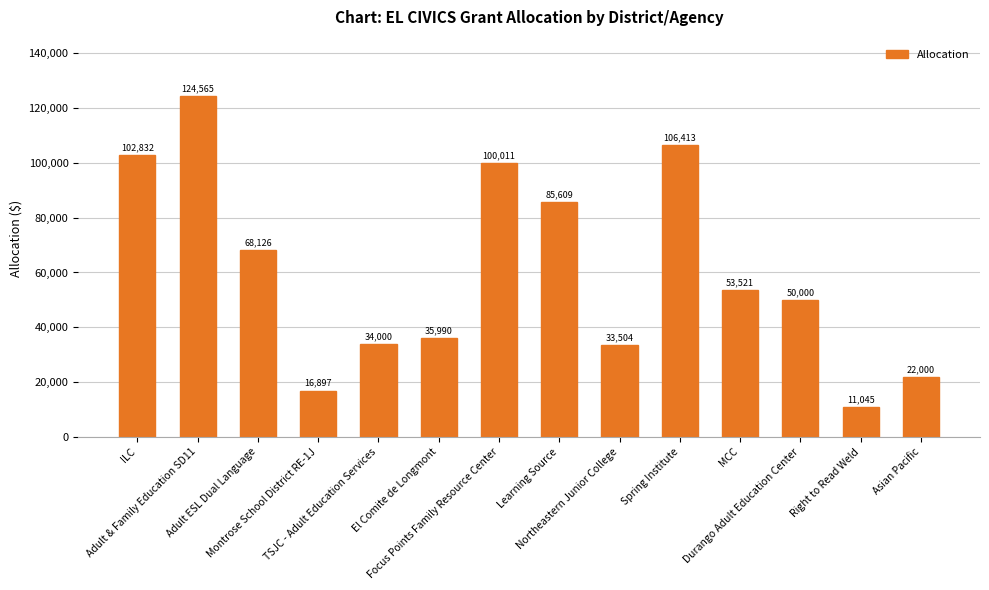

What is the change in value from Northeastern Junior College to Asian Pacific?

-11504